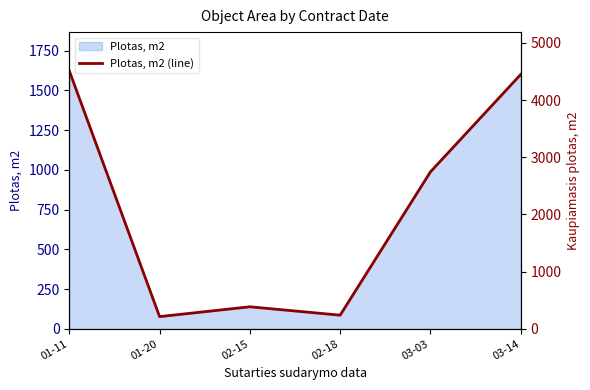

At which label is the value closest to 849?

03-03